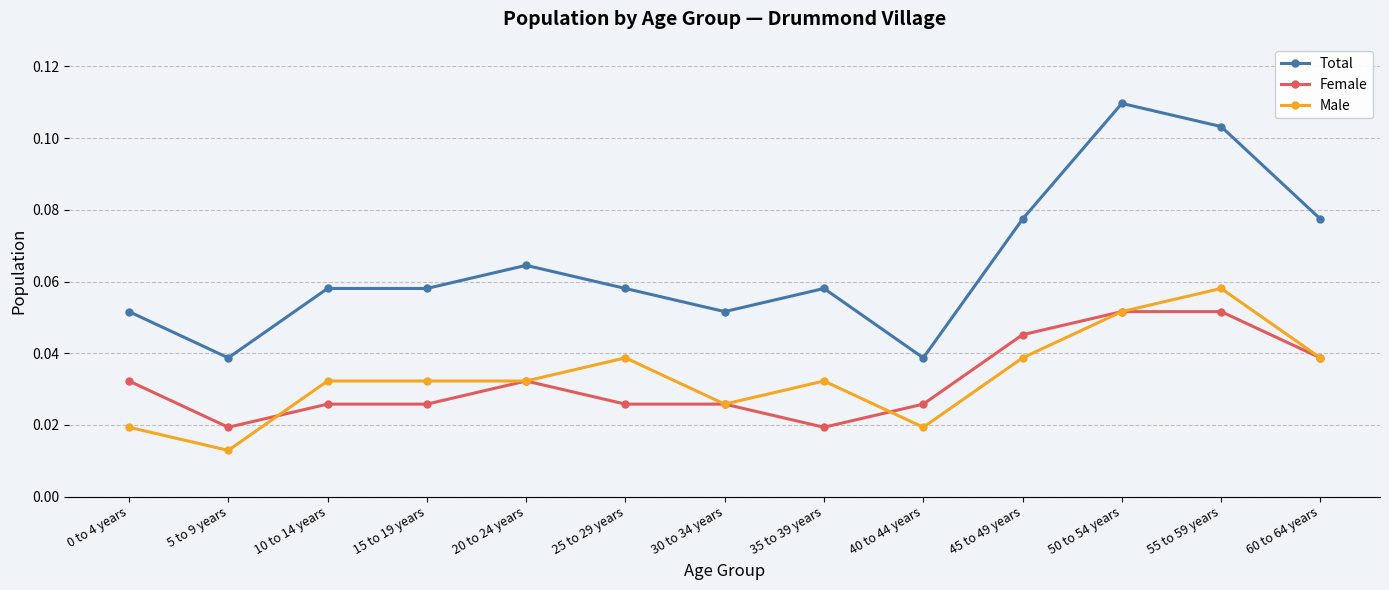

Is the value of Female at 40 to 44 years greater than the value of Total at 30 to 34 years?

No